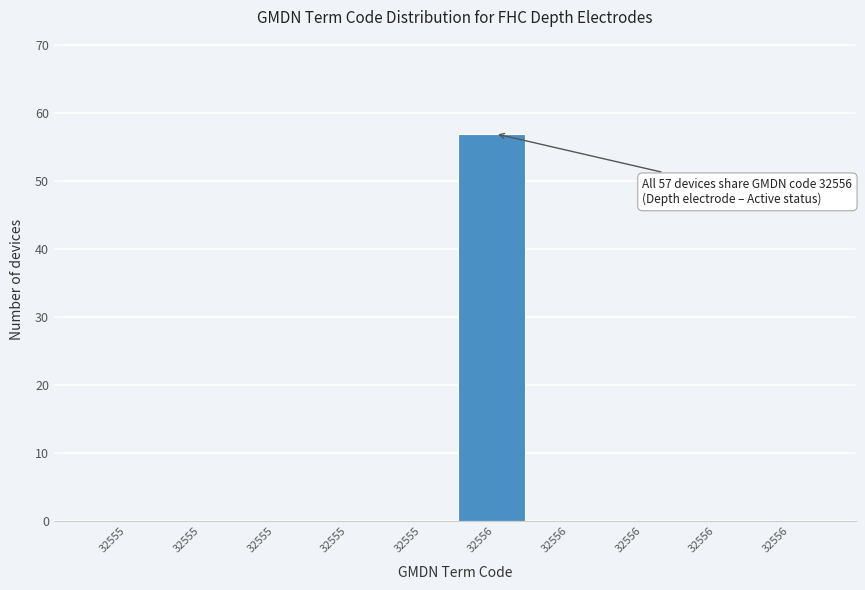

How many series are shown in this chart?

1